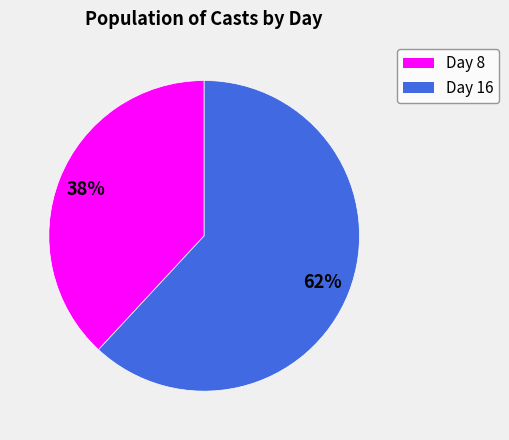

Which slice represents more than half of the pie?

Day 16